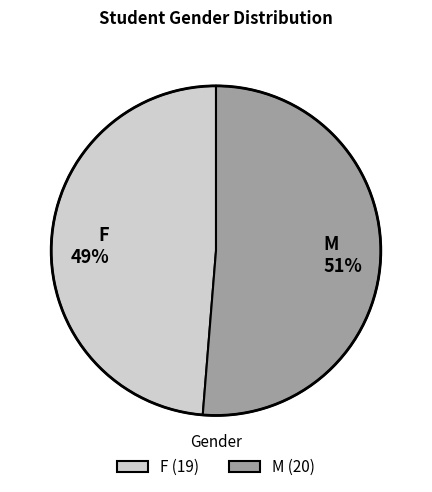

What percentage is the M slice, to the nearest percent?

51%